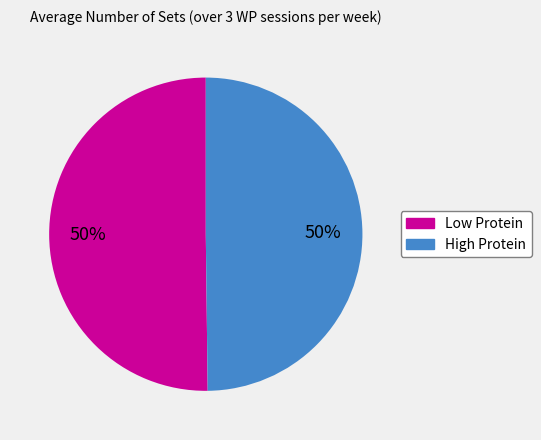

To the nearest percent, what is the average slice percentage?

50%